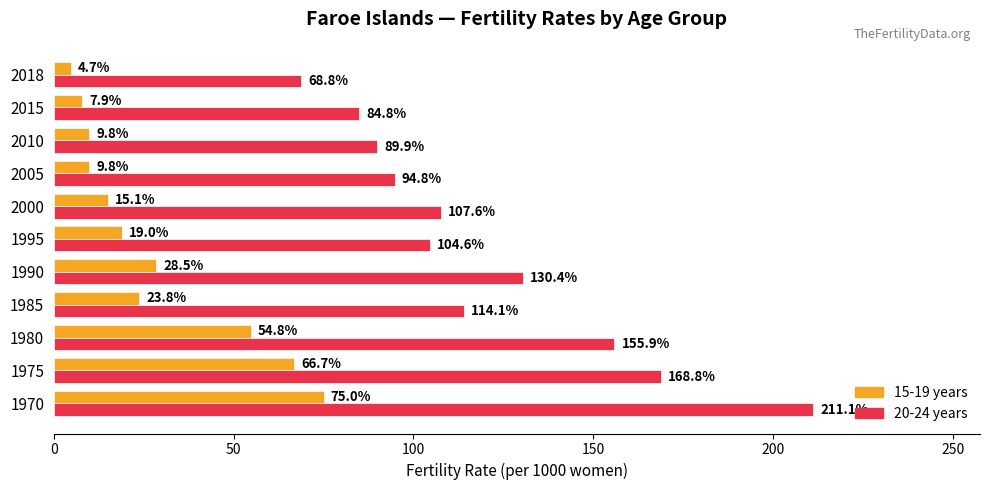

What is the spread (max minus min) of values at 2018?

64.1